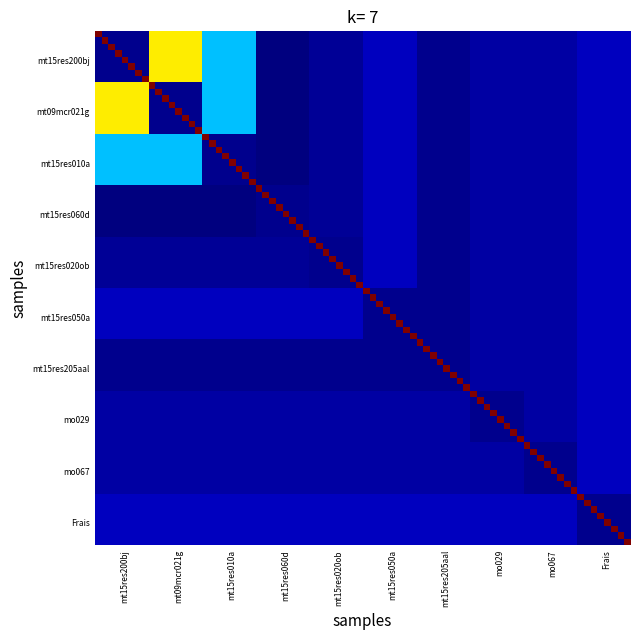

Rank the series by their maximum value, from highest to lowest.

mt15res200bj, mt09mcr021g, mt15res010a, mt15res060d, mt15res020ob, mt15res050a, mt15res205aal, mo029, mo067, Frais